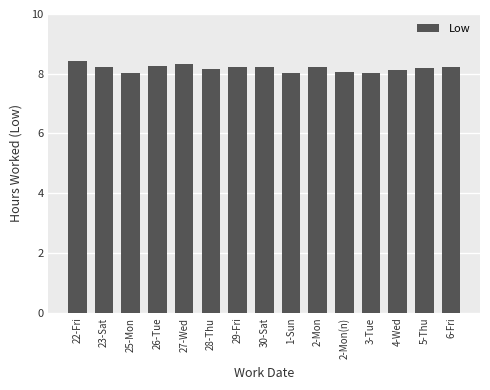

True or false: the data shows 8.2 at 23-Sat.

True